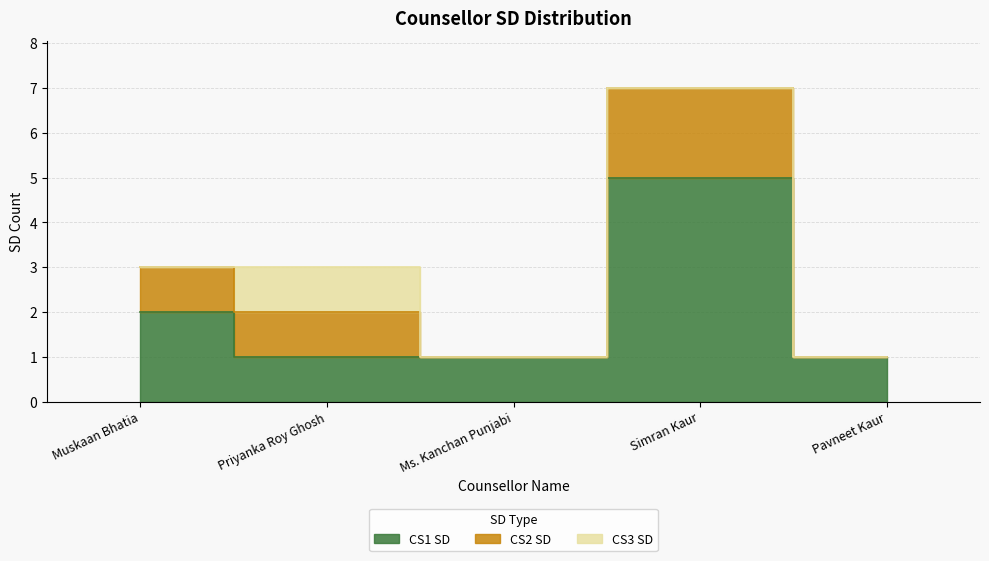

List the labels in order of CS1 SD value, largest first.

Simran Kaur, Muskaan Bhatia, Priyanka Roy Ghosh, Ms. Kanchan Punjabi, Pavneet Kaur